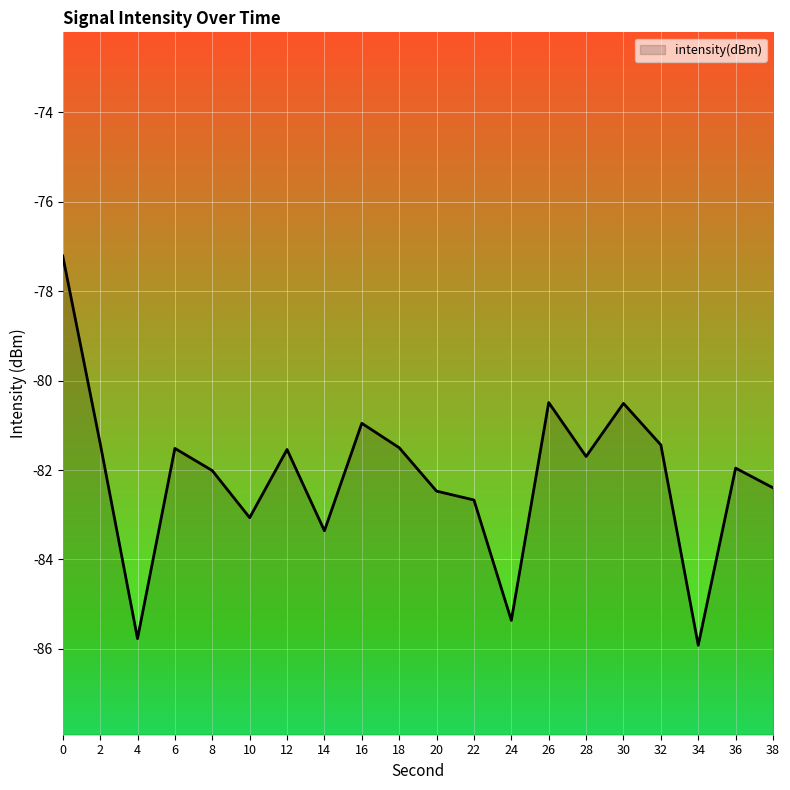

Between 24 and 16, which is larger?

16